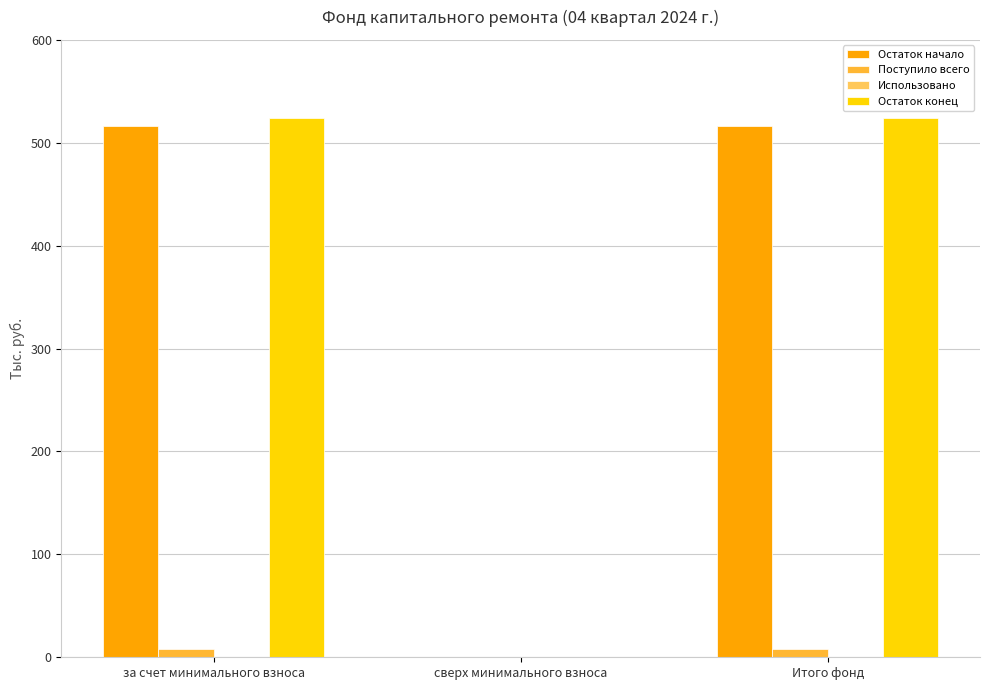

What is the sum of all Остаток конец values?

1048.5